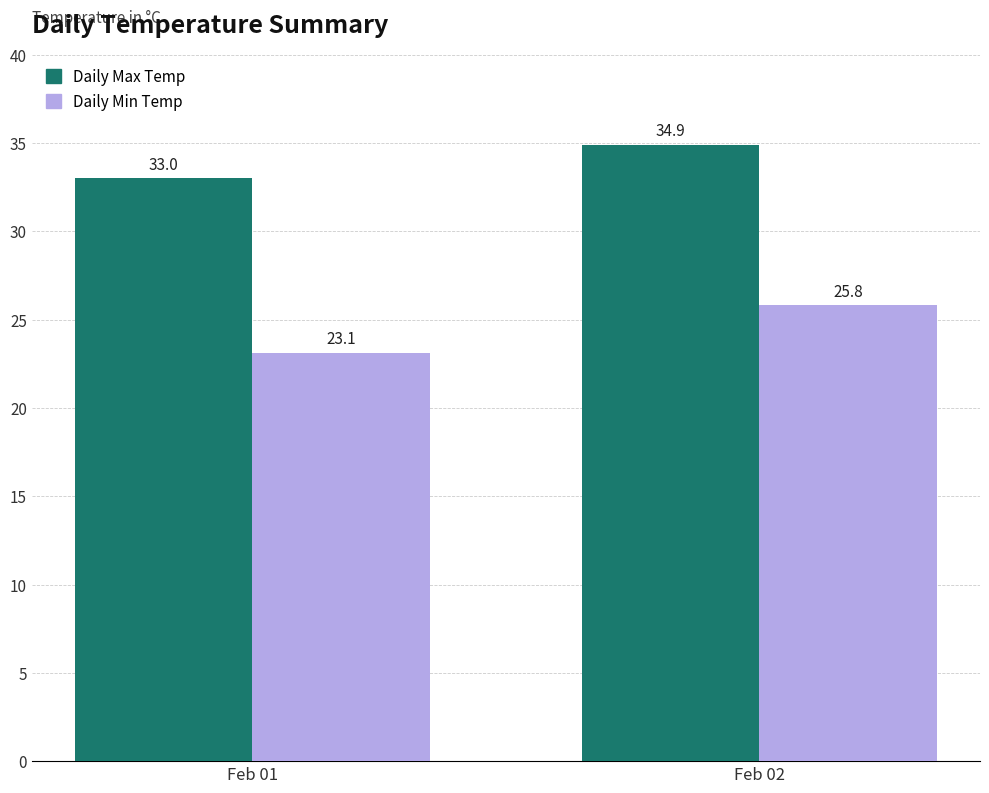

What is the sum of the Daily Max Temp values at Feb 01 and Feb 02?

67.9